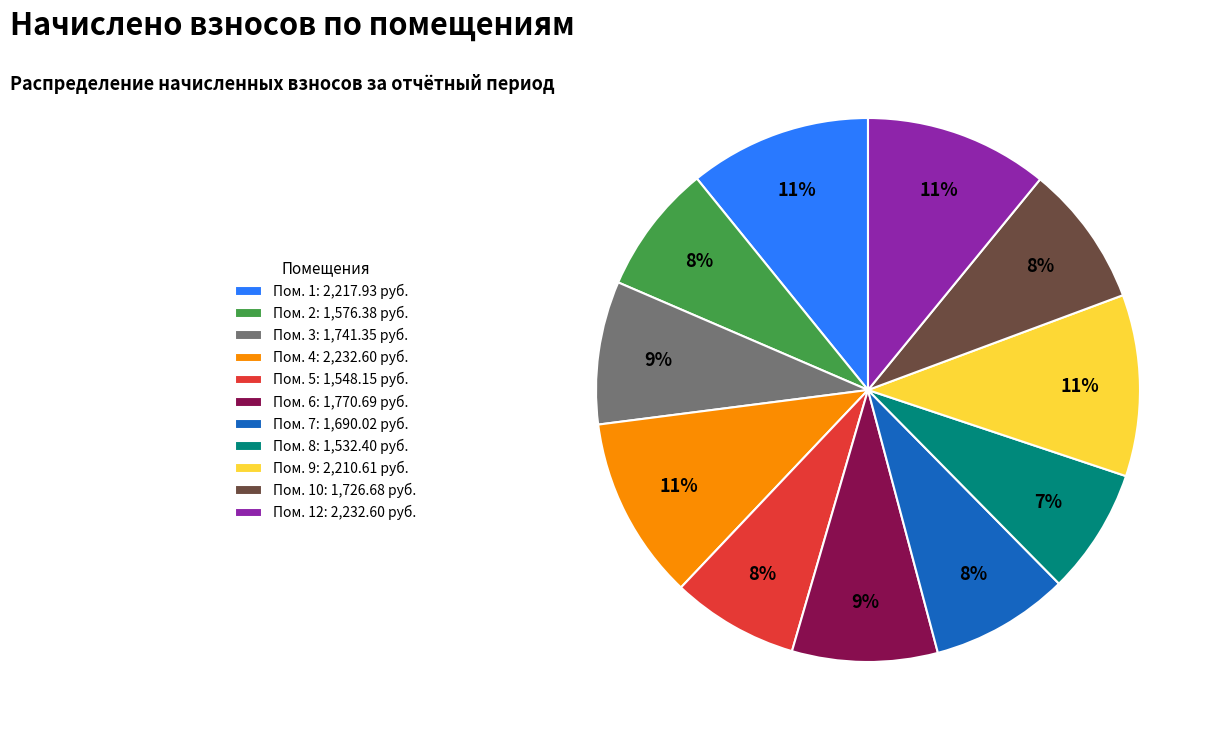

What percentage is the Пом. 7: 1,690.02 руб. slice, to the nearest percent?

8%